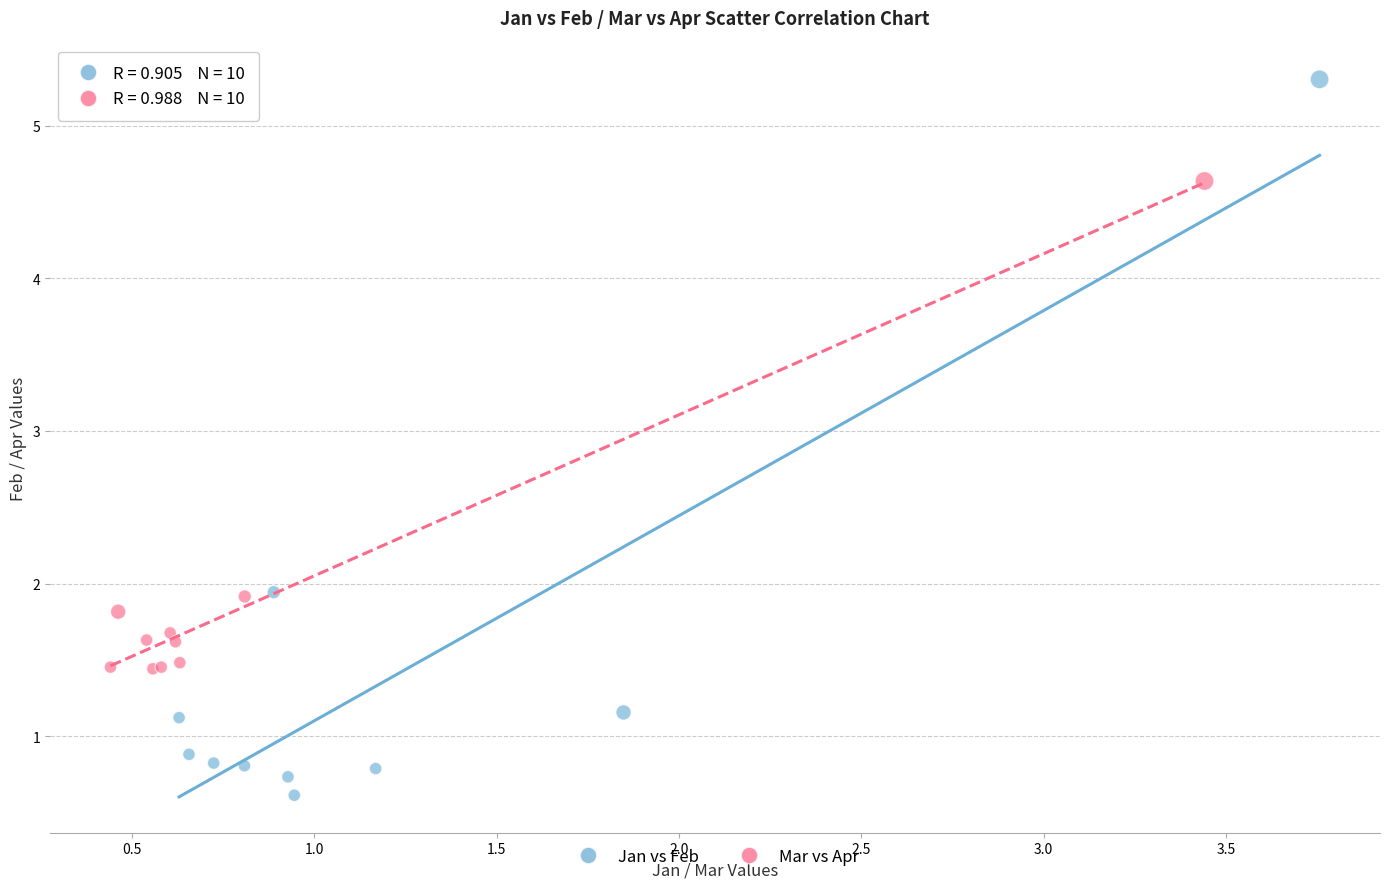

Which series has the largest Y range (max minus min)?

Jan vs Feb